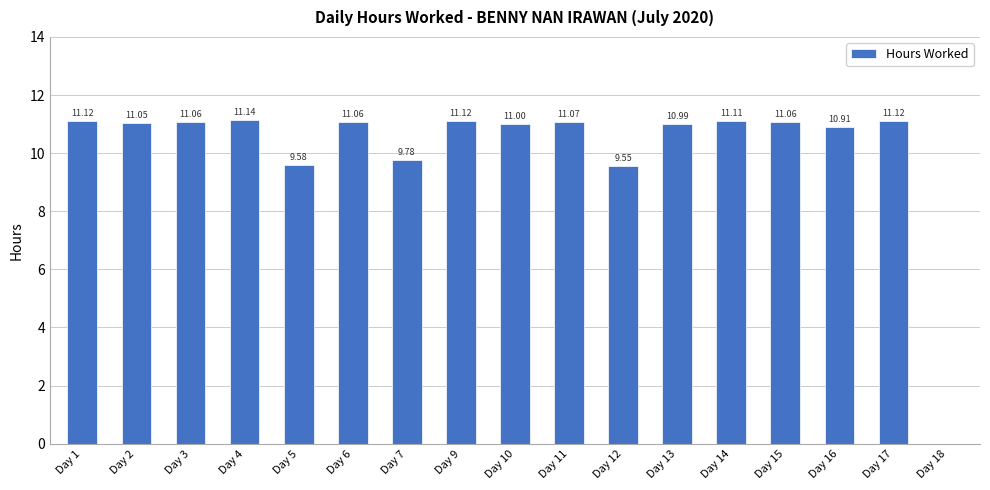

How many values are above zero?

16